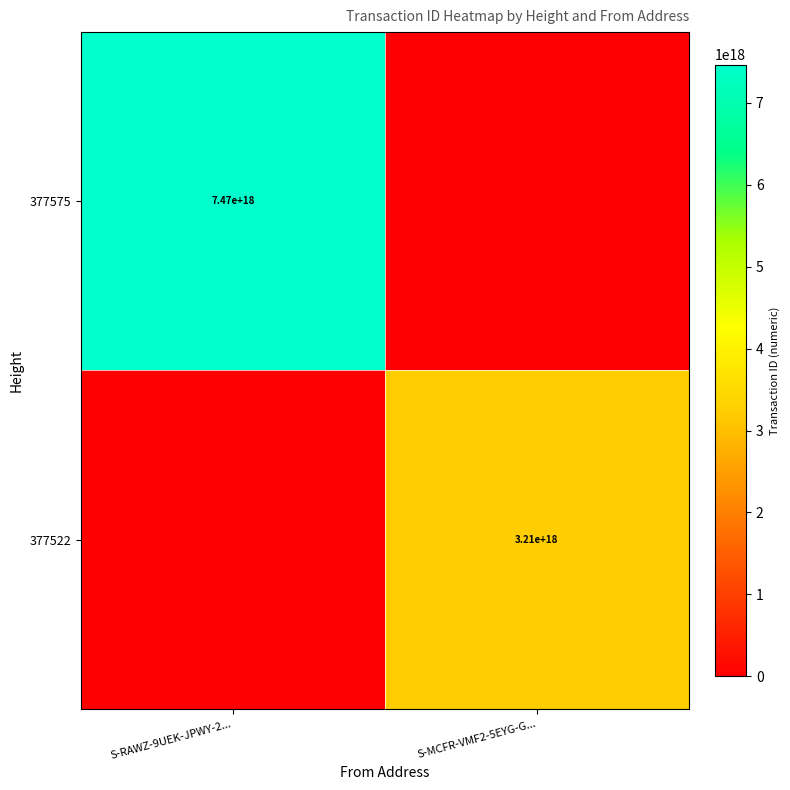

The value of 377575 at S-RAWZ-9UEK-JPWY-2... is 10447206986367590400. True or false?

False